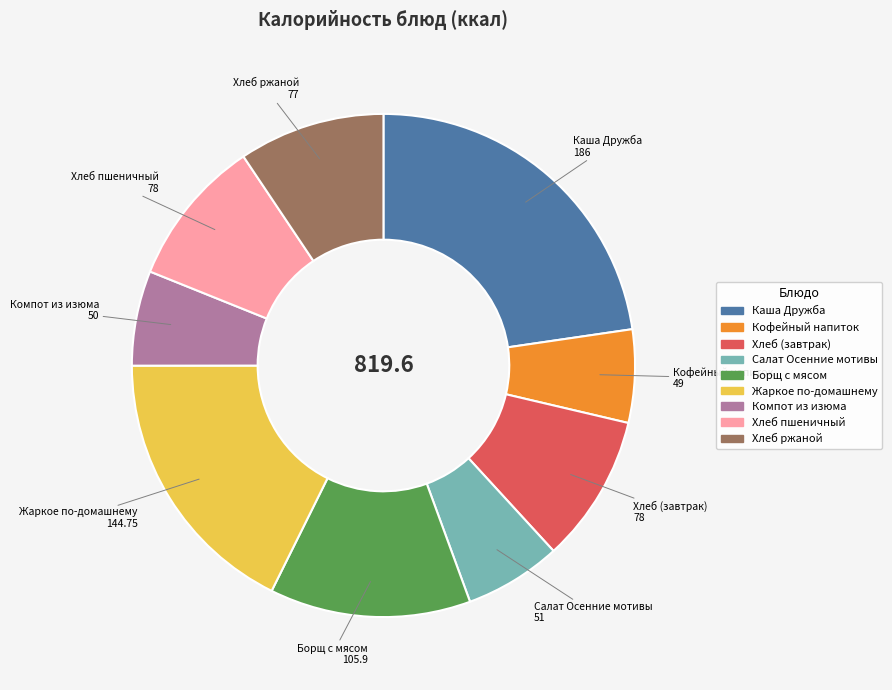

What is the largest slice in the pie chart?

Каша Дружба